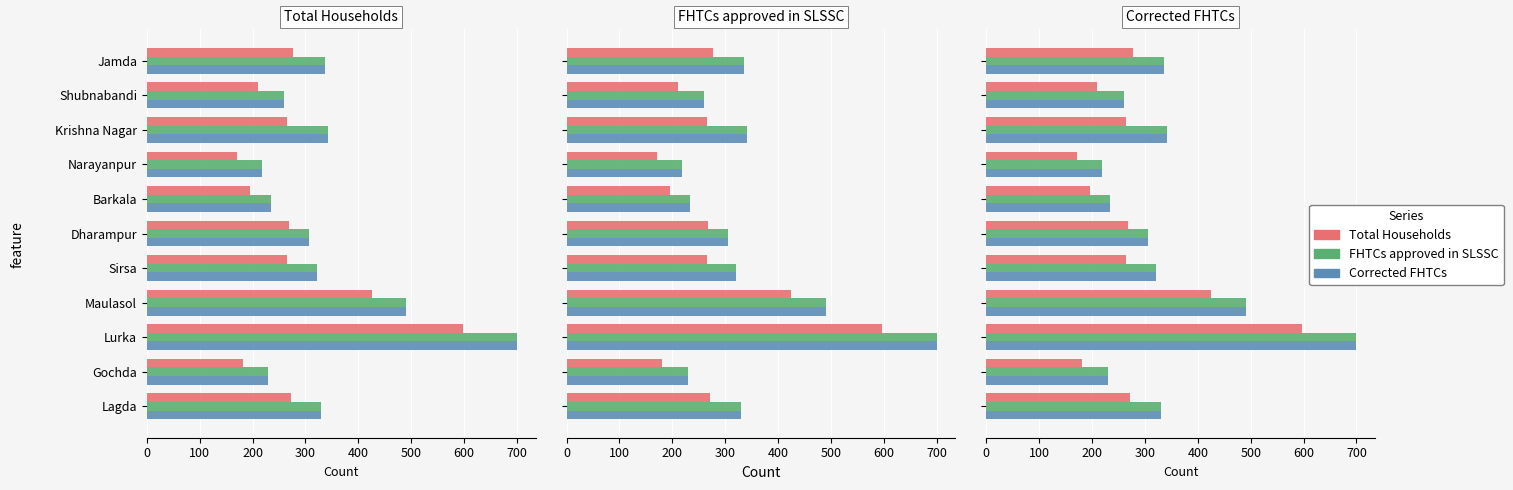

How many data points in Corrected FHTCs are less than 321?

5